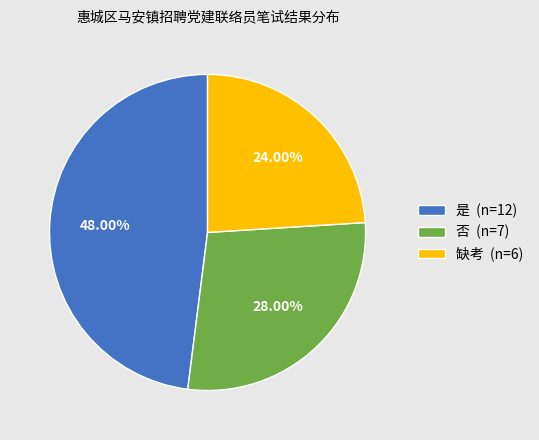

How much of the chart is everything except 缺考?

76.0%